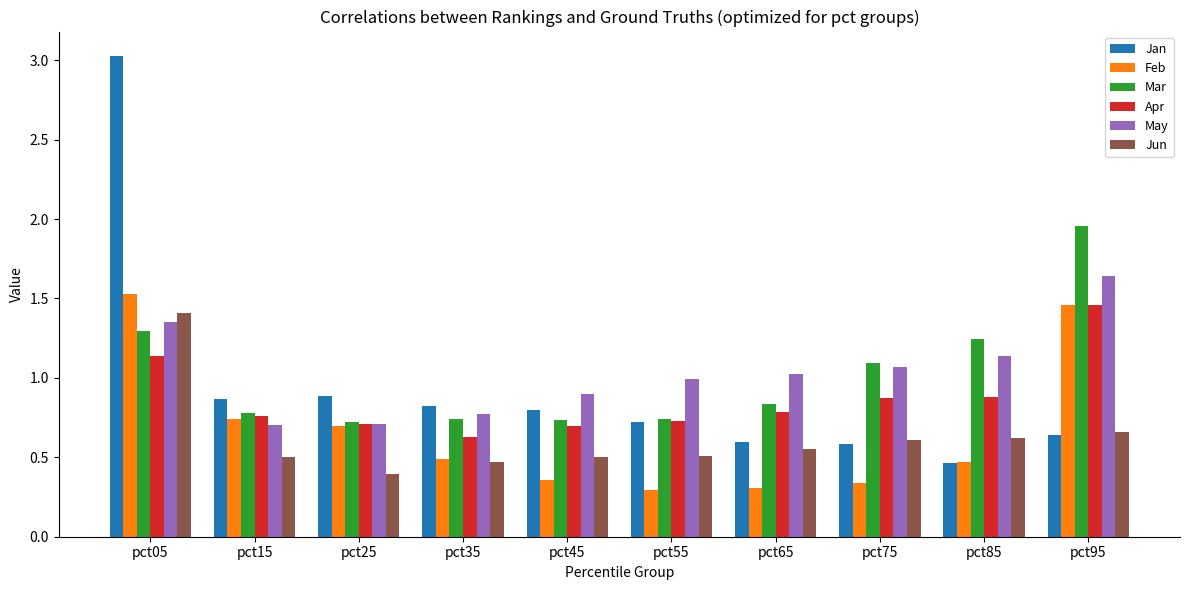

Which series has the widest spread of values?

Jan